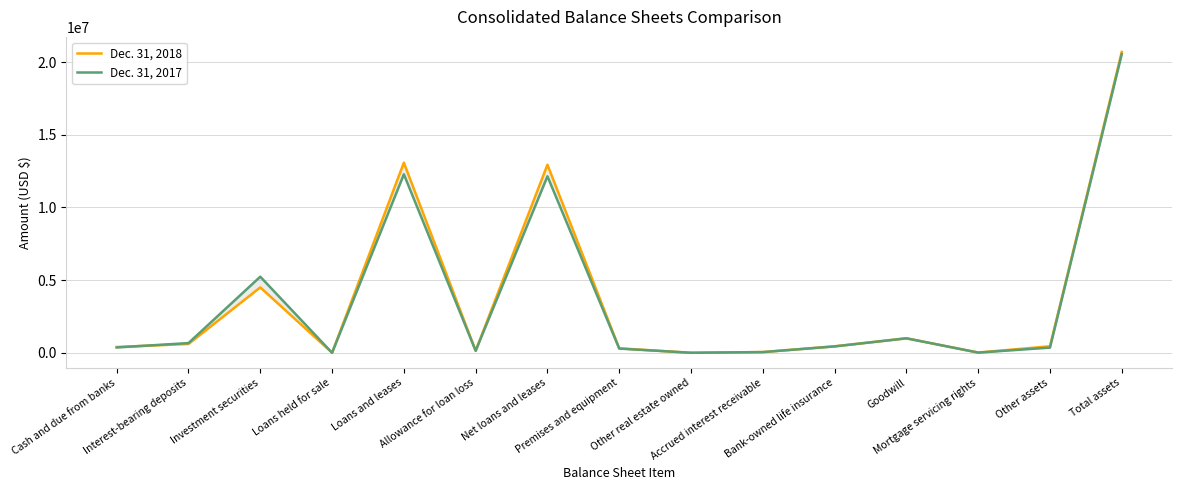

List the series in order of their overall mean, highest first.

Dec. 31, 2018, Dec. 31, 2017